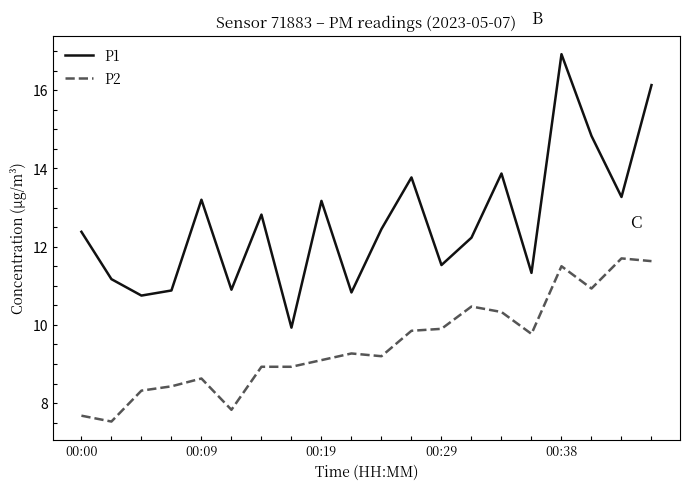

Which series has the largest range (max minus min)?

P1